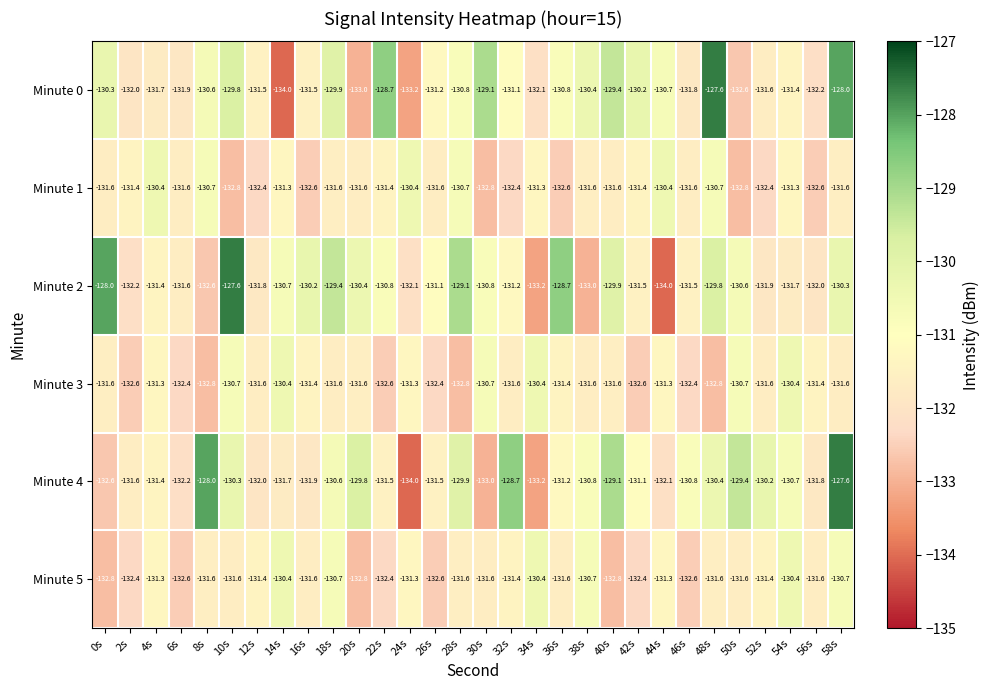

Which series changed the most between 2s and 16s?

Minute 2